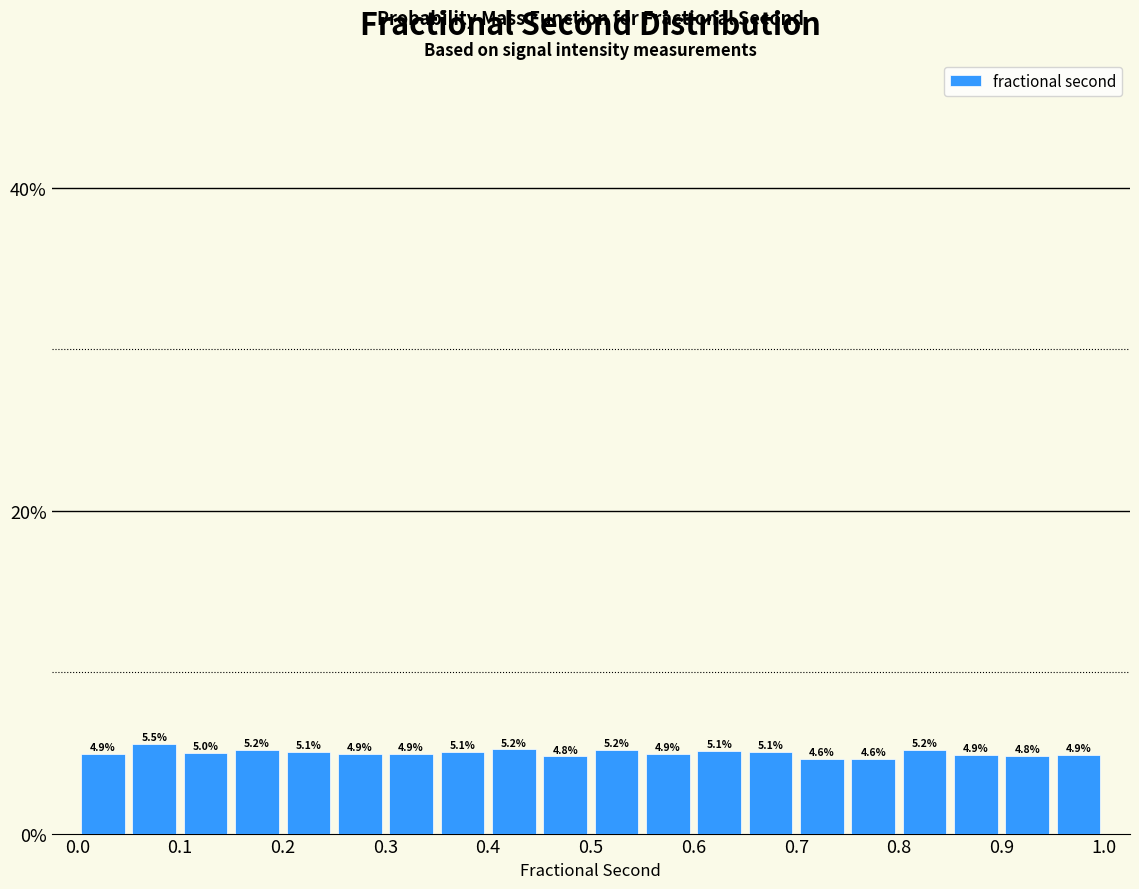

How tall is the bar that spans 0.15 to 0.20 on the x-axis?

5.2